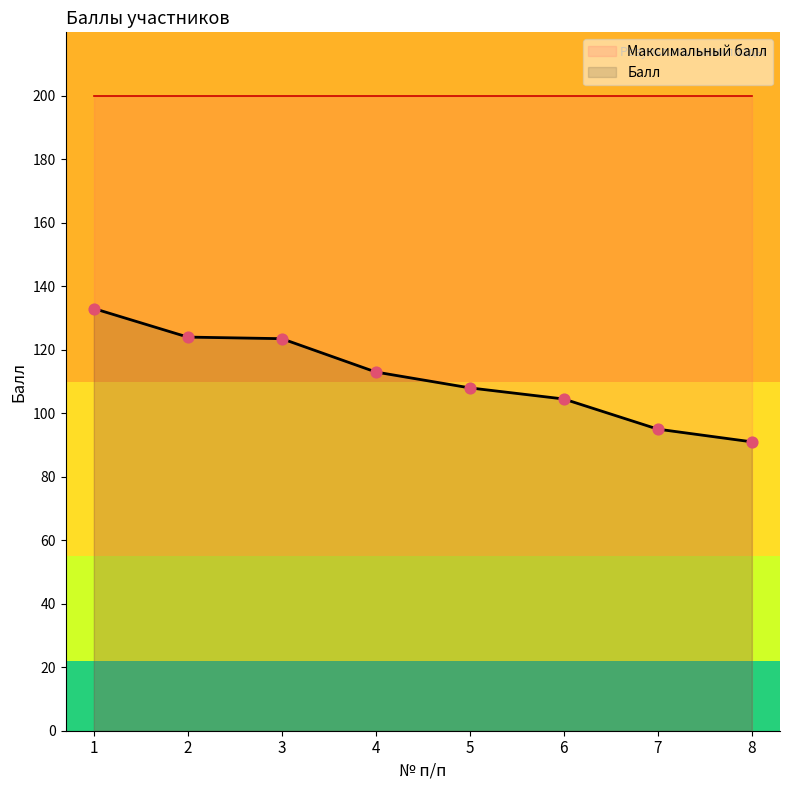

What is the change in value from 4 to 6?

-8.5